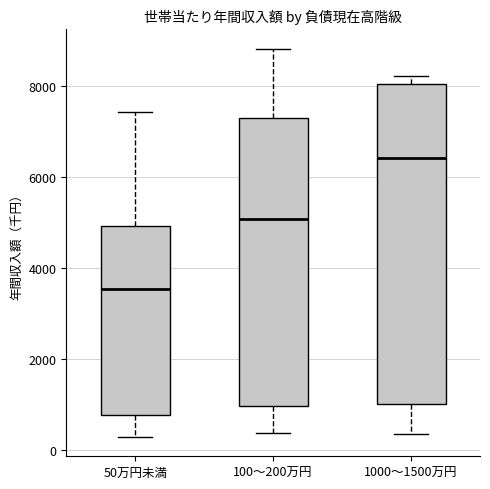

Reading left to right, transcribe this box plot: for each box, give where its median line is, the range the box spans, and where its two whiskers end, as read against the y-axis. The values are not printed on the chart, so give them approximately, as read against the axis.

50万円未満: median 3600, box 800 to 5000, whiskers 200 to 7400
100～200万円: median 5000, box 1000 to 7200, whiskers 400 to 8800
1000～1500万円: median 6400, box 1000 to 8000, whiskers 400 to 8200